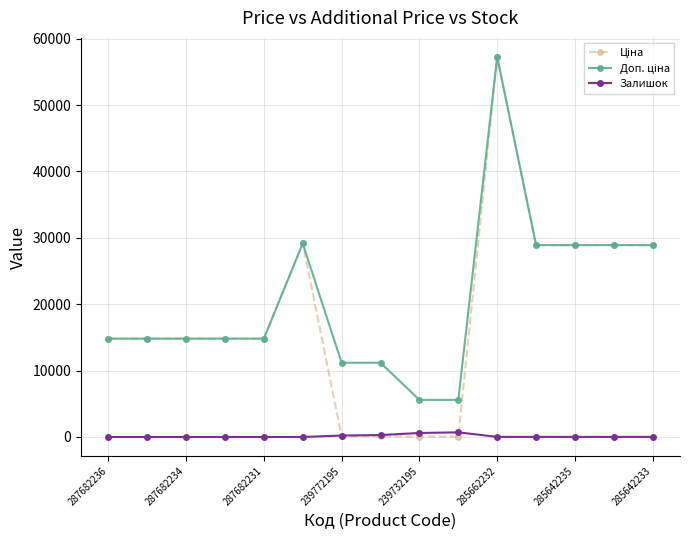

True or false: Залишок has more than 0 interior local peaks.

True